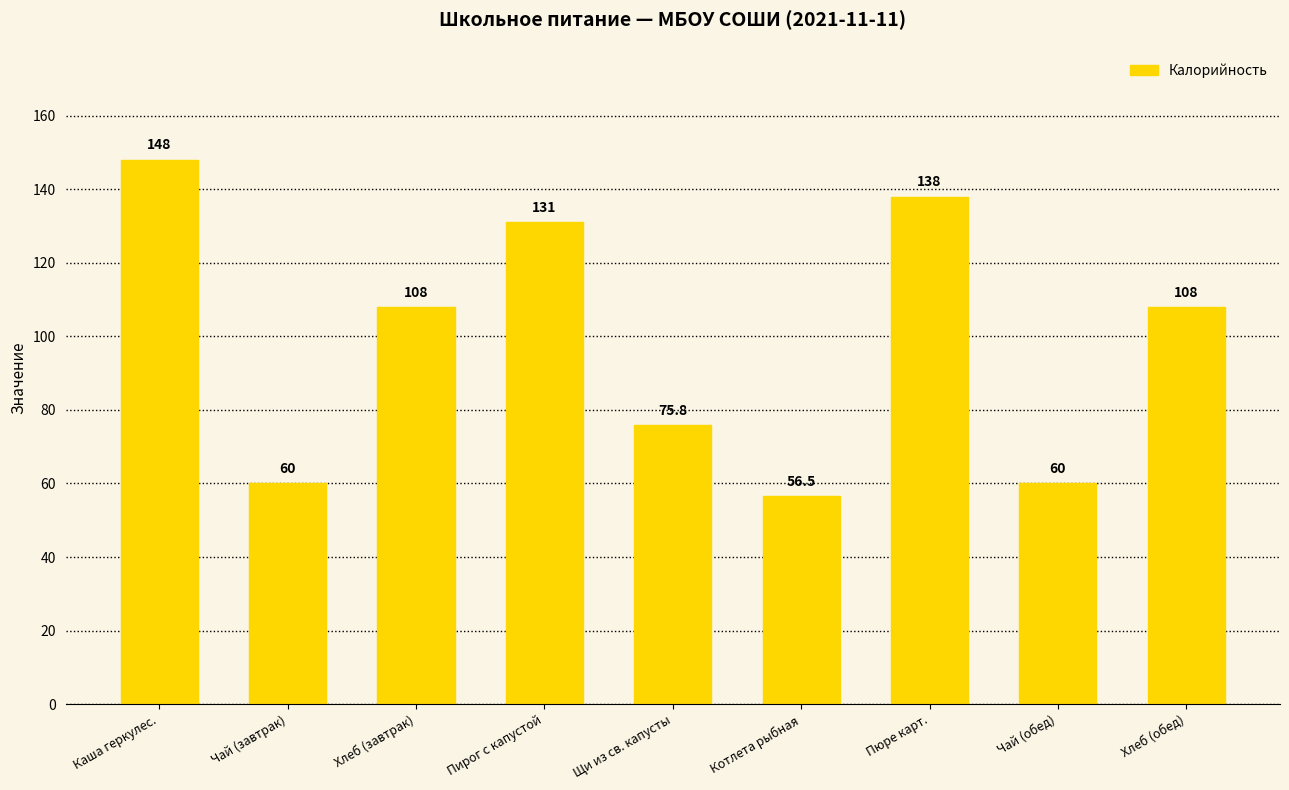

What is the difference between the second highest and second lowest values?

78.0